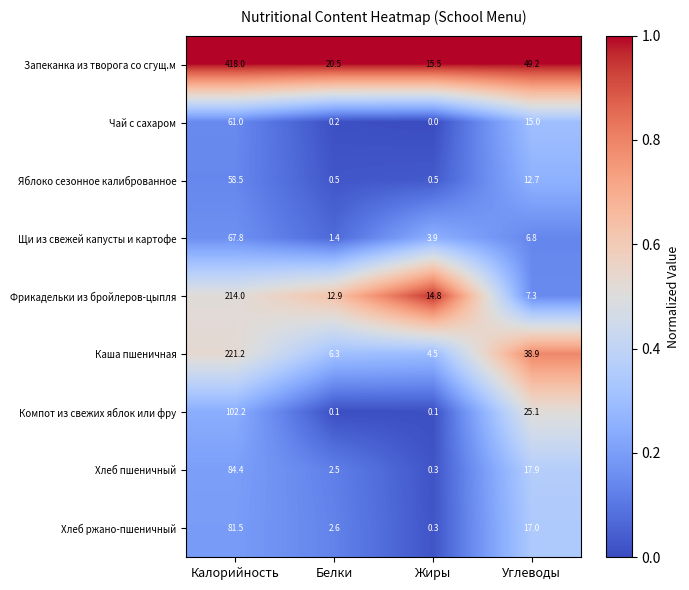

Which category has the lowest value in the Чай с сахаром series?

Жиры